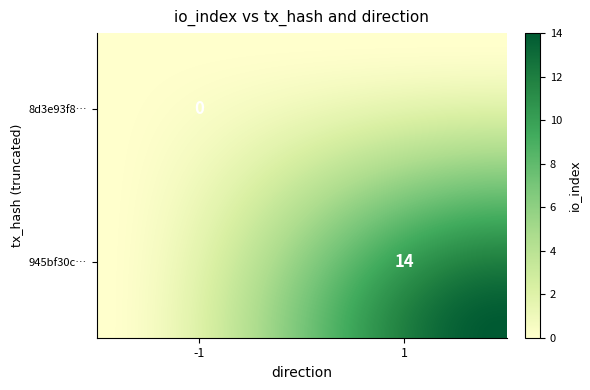

How many series are shown in this chart?

40